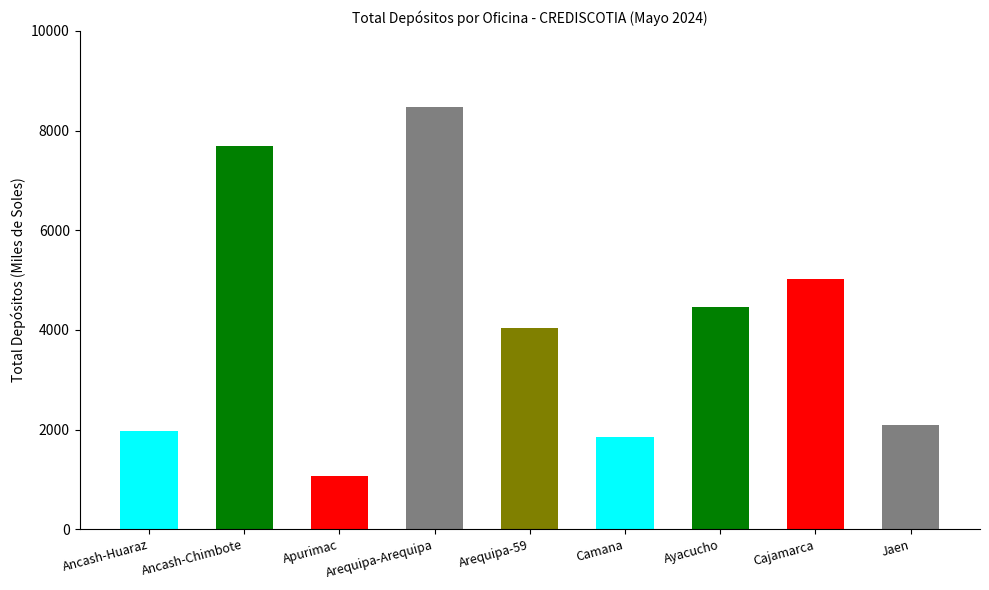

What is the ratio of the value at Arequipa-59 to the value at Apurimac?

3.7